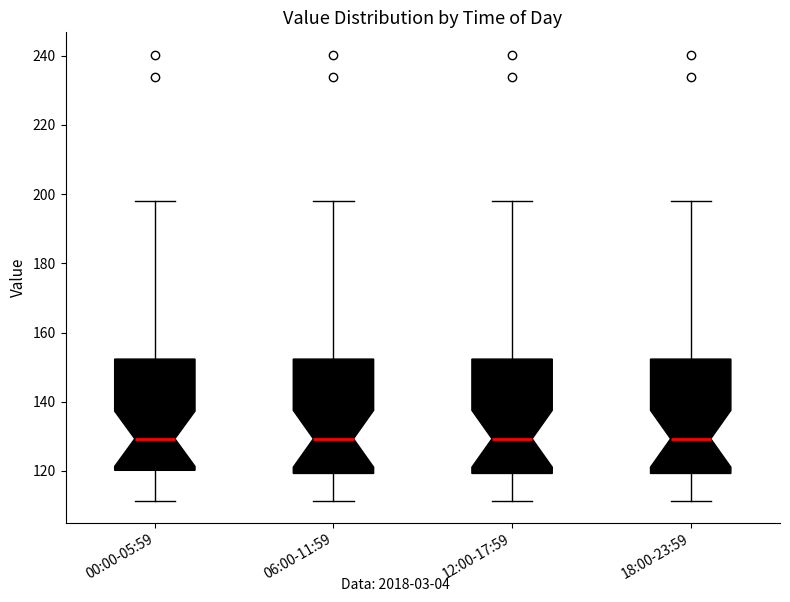

Reading left to right, read every box against the y-axis: the position of its median line, the range the box covers, and the ends of its whiskers. The values are not printed on the chart, so give them approximately, as read against the axis.

00:00-05:59: median 130, box 120 to 152, whiskers 112 to 198
06:00-11:59: median 130, box 120 to 152, whiskers 112 to 198
12:00-17:59: median 130, box 120 to 152, whiskers 112 to 198
18:00-23:59: median 130, box 120 to 152, whiskers 112 to 198